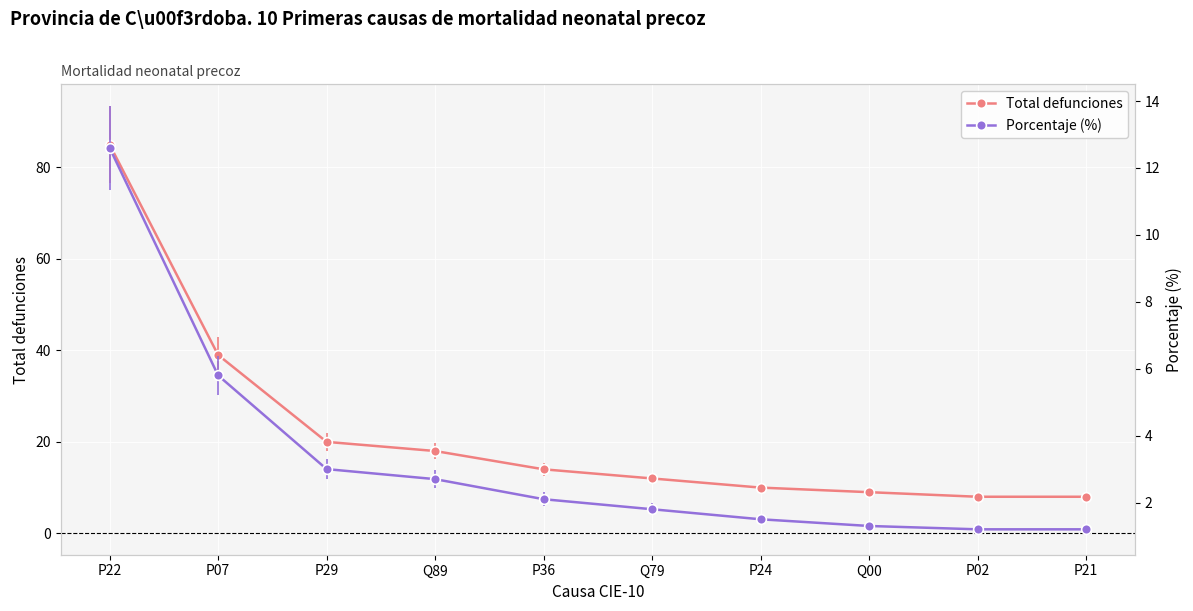

Which has a higher value, P24 or Q79?

Q79